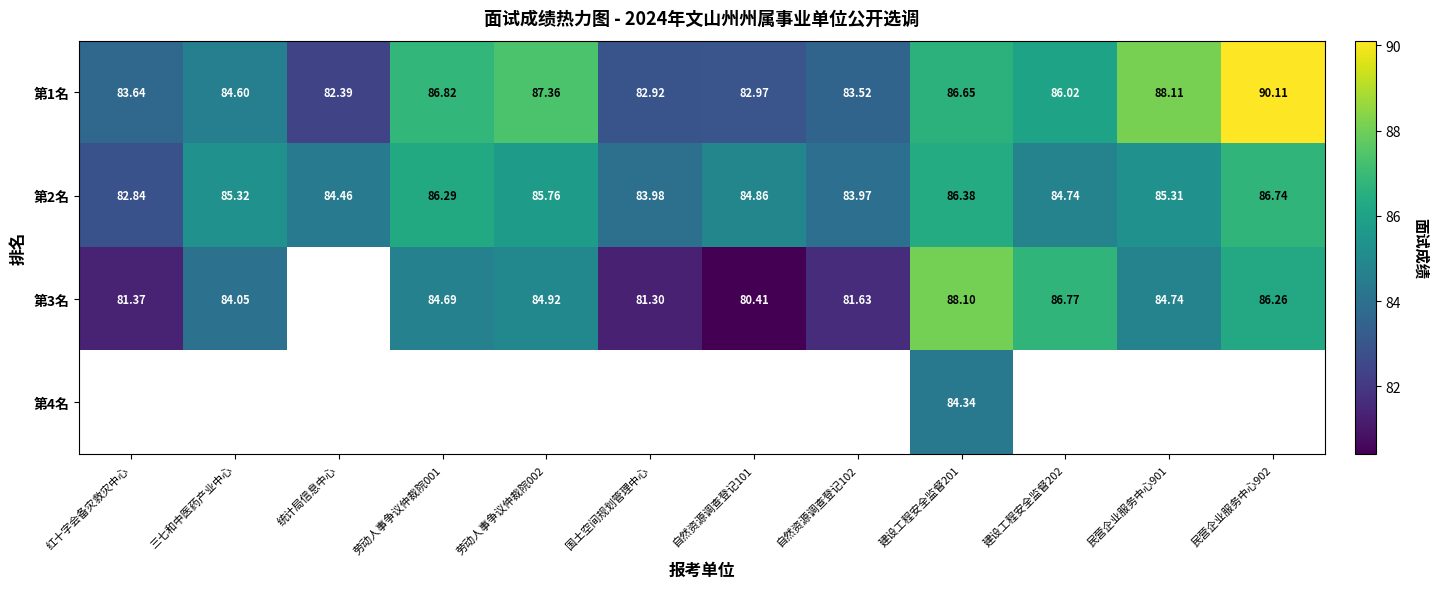

At which label is 第2名 closest to 84?

国土空间规划管理中心